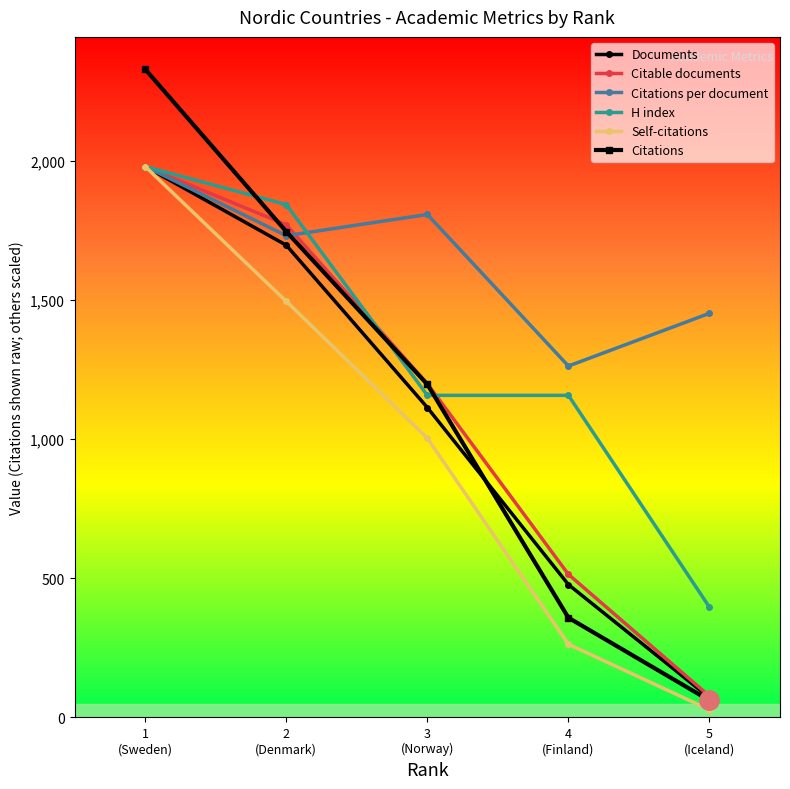

What is the smallest value displayed?

27.7